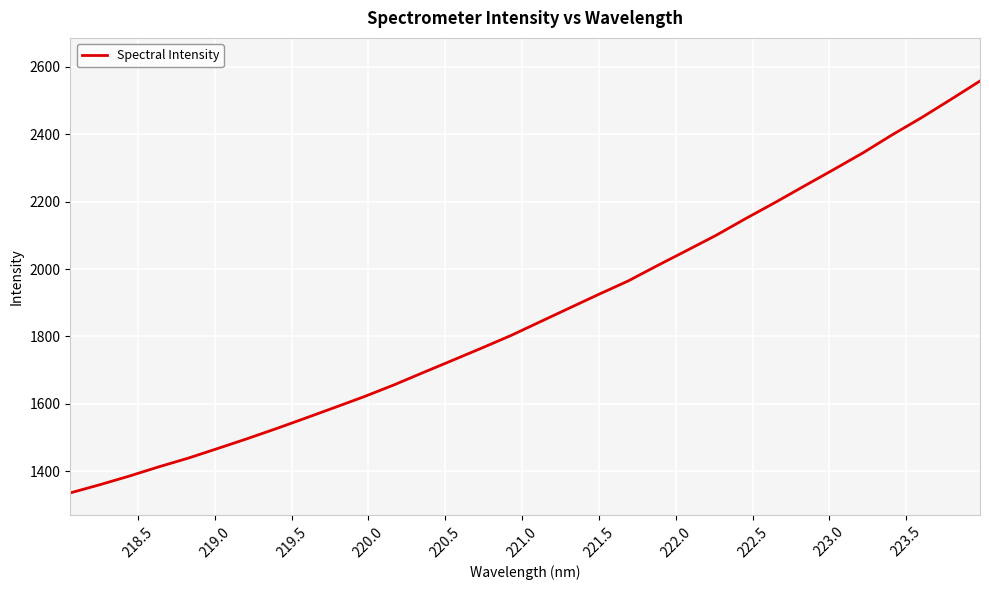

What is the greatest value displayed?

2557.8